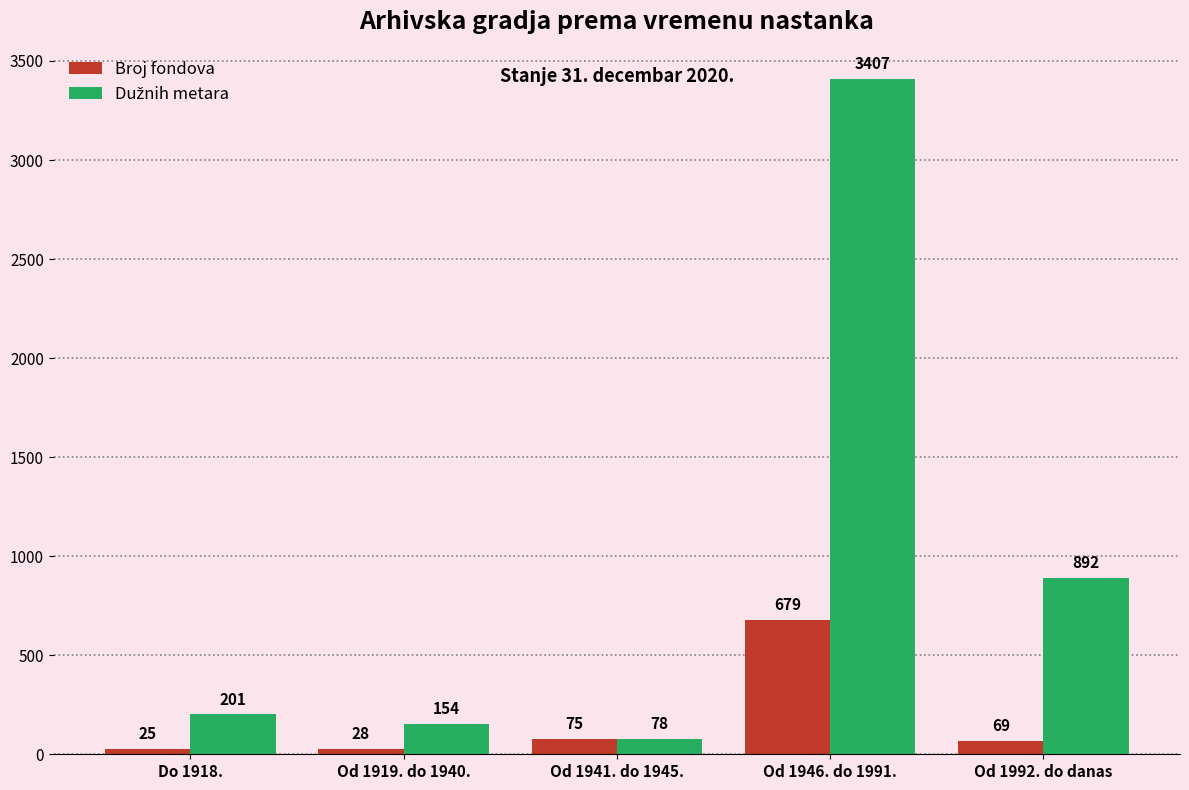

Rank the categories by Broj fondova value from lowest to highest.

Do 1918., Od 1919. do 1940., Od 1992. do danas, Od 1941. do 1945., Od 1946. do 1991.